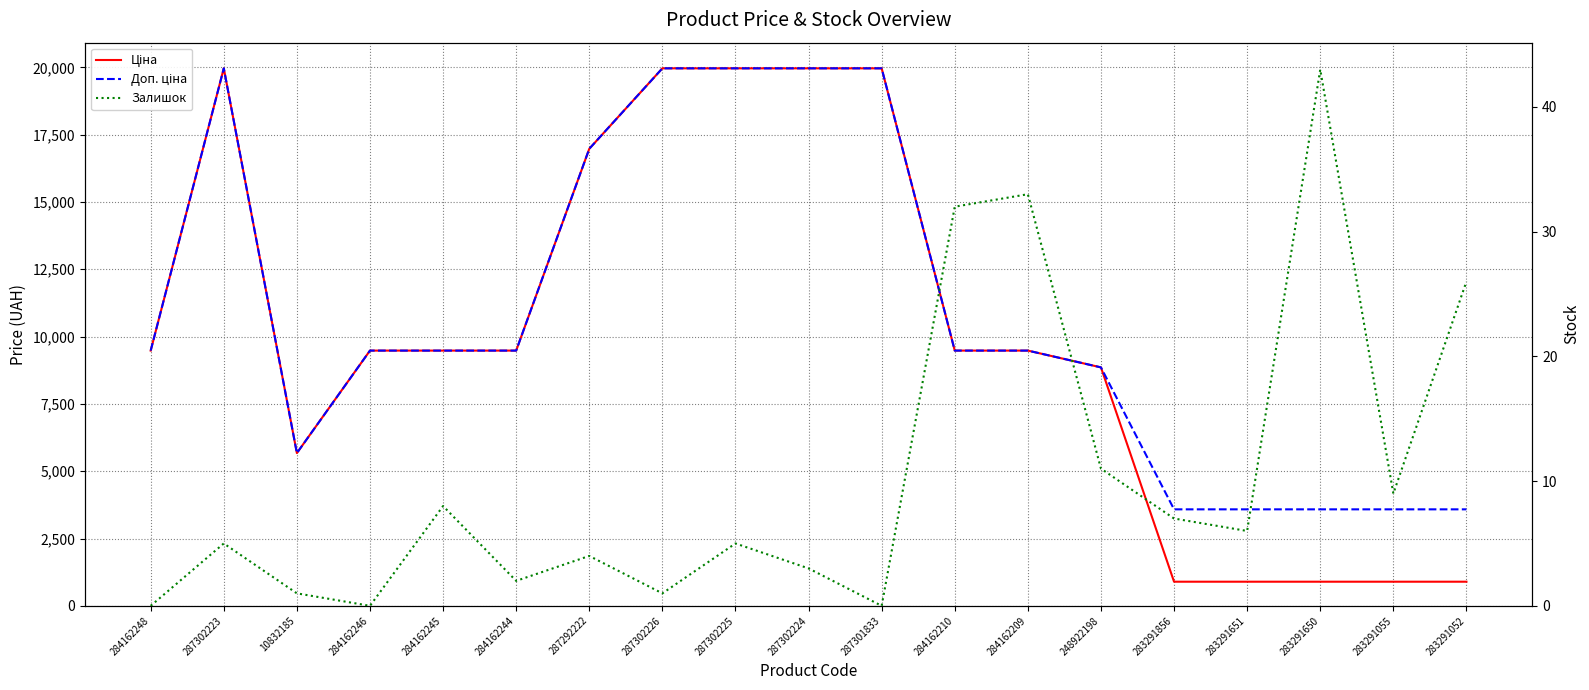

True or false: Доп. ціна has a value of 4777.9 at 283291650.

False